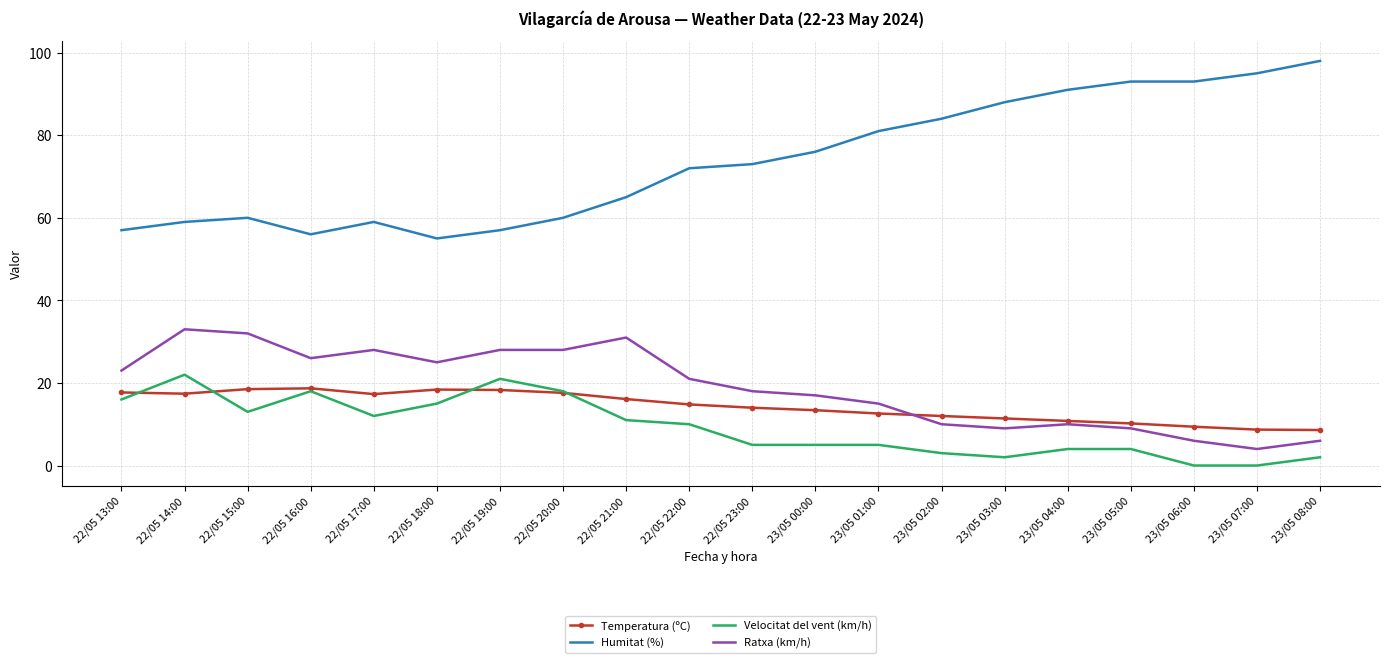

What is the total value across all series at 23/05 05:00?

116.2